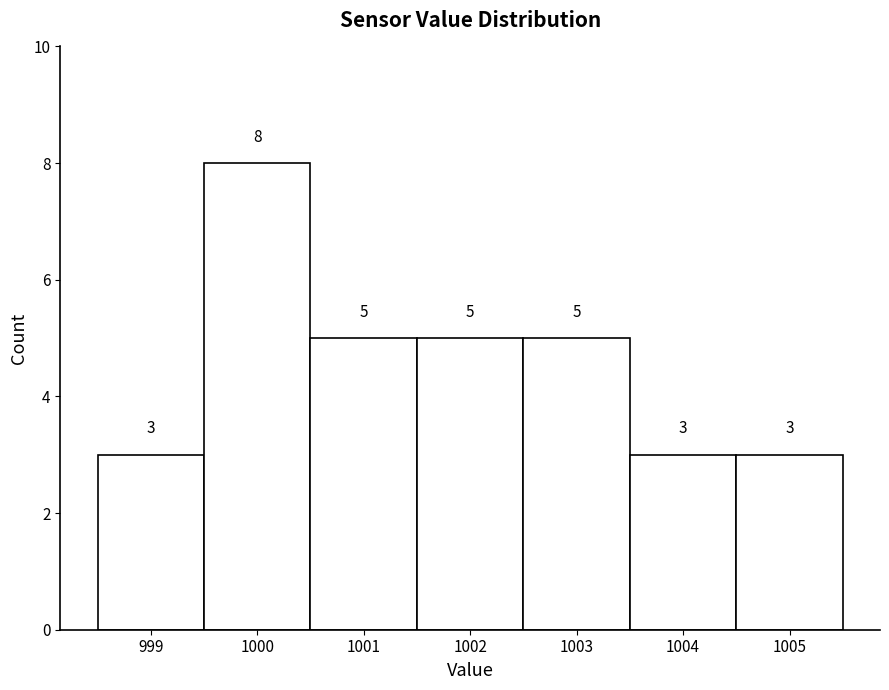

Reading left to right, transcribe this chart: for each bar, give the range it covers on the x-axis and its height.

998.5 to 999.5: 3
999.5 to 1000.5: 8
1000.5 to 1001.5: 5
1001.5 to 1002.5: 5
1002.5 to 1003.5: 5
1003.5 to 1004.5: 3
1004.5 to 1005.5: 3